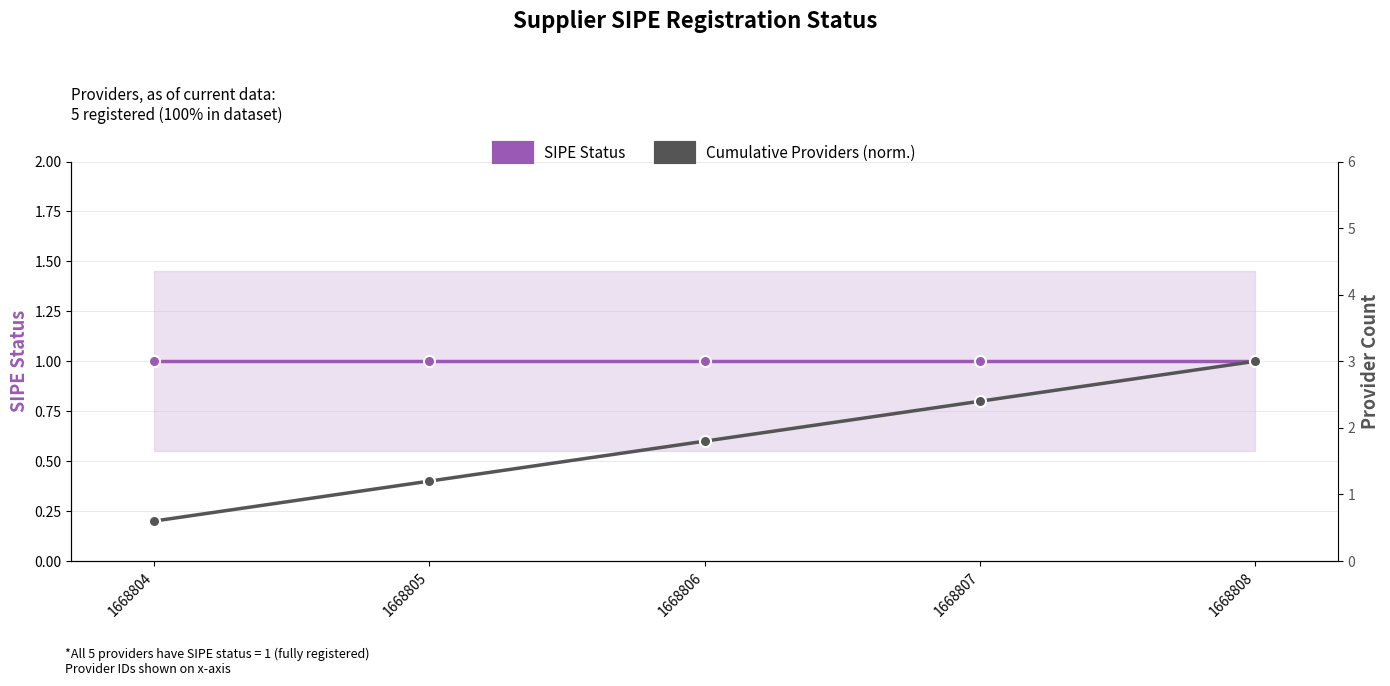

Rank the categories by Cumulative Providers (norm.) value from lowest to highest.

1668804, 1668805, 1668806, 1668807, 1668808